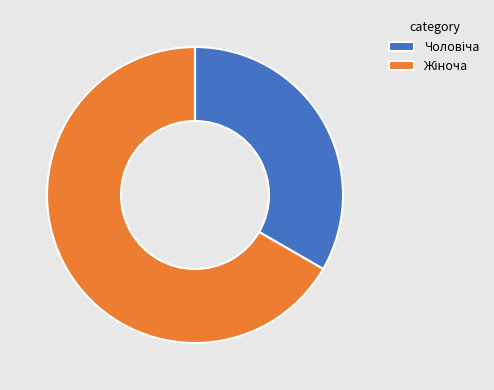

Does any single category account for the majority?

Yes